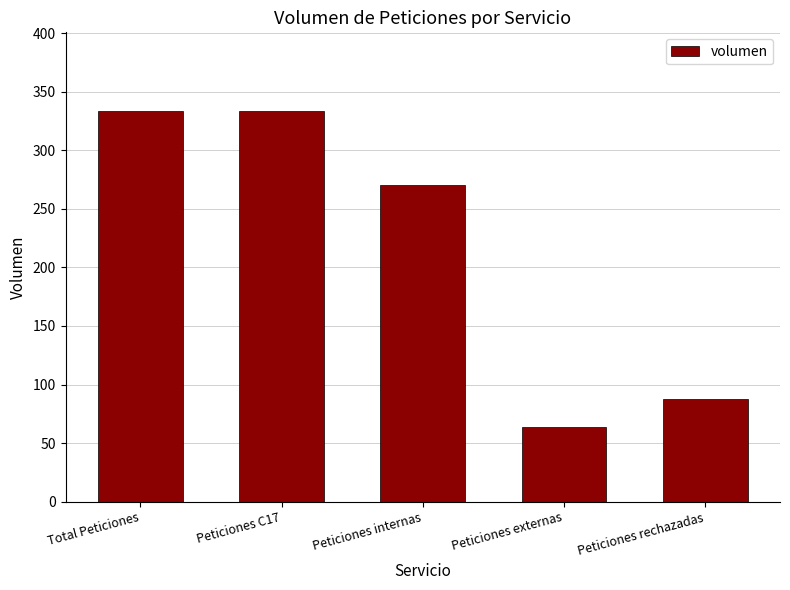

Reading left to right, what are all the values shown in this chart?

334	334	270	64	88